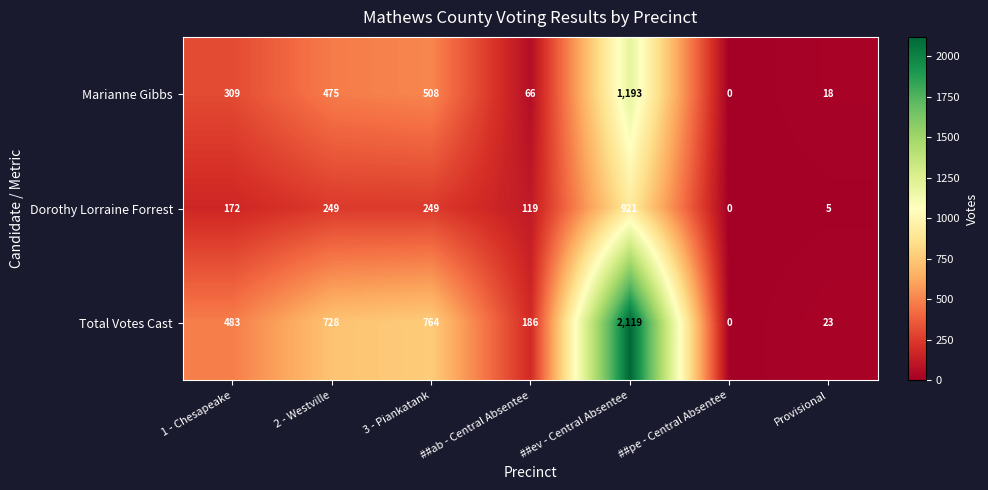

Which category has the lowest value in the Dorothy Lorraine Forrest series?

##pe - Central Absentee